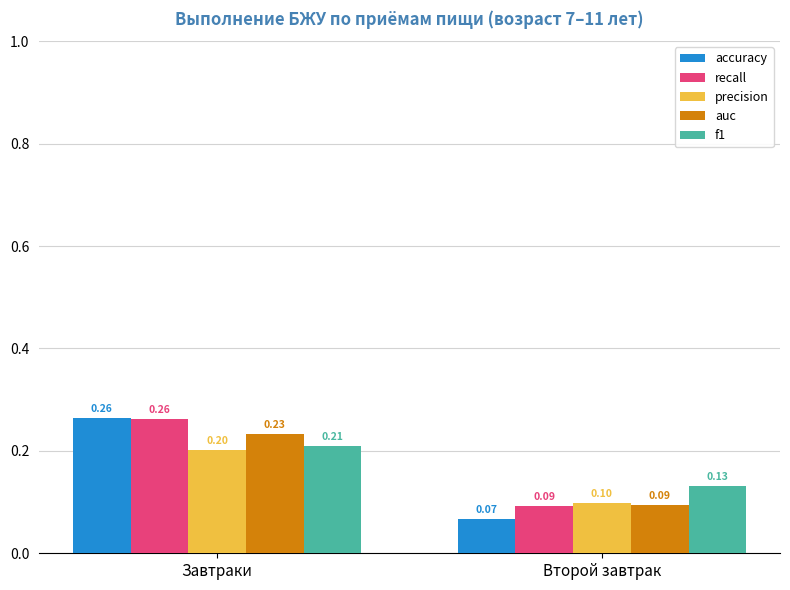

Where is accuracy nearest to the value 0?

Второй завтрак